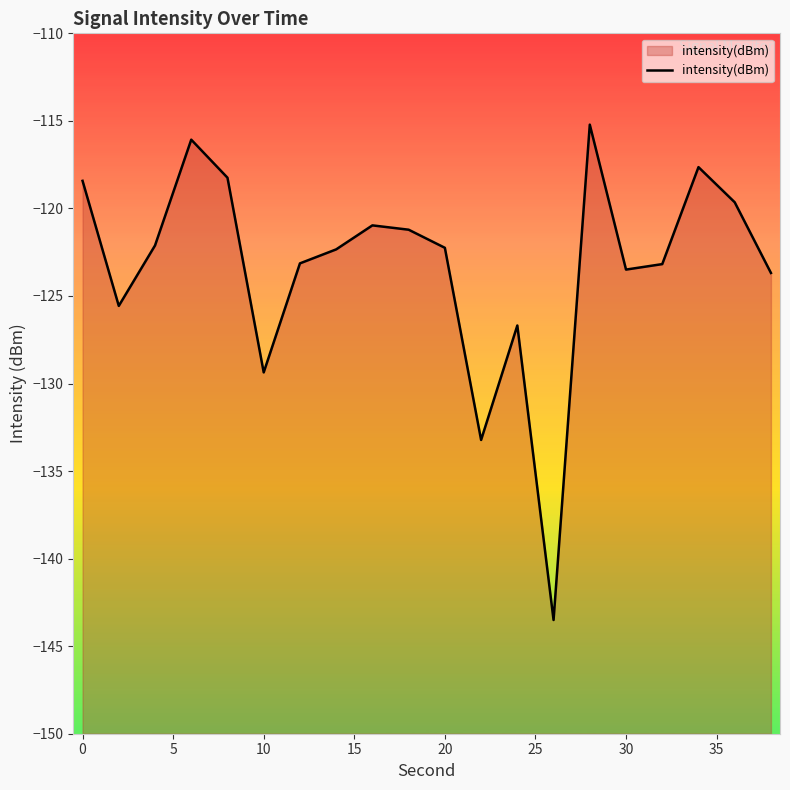

What is the change in value from 0 to 20?

-3.8